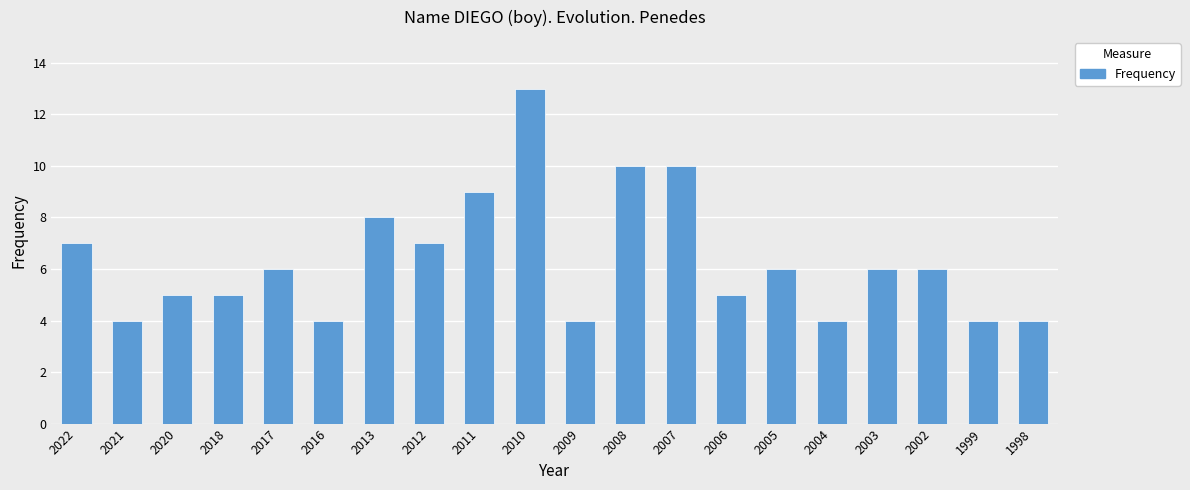

What is the value of the 9th bar from the left?

9